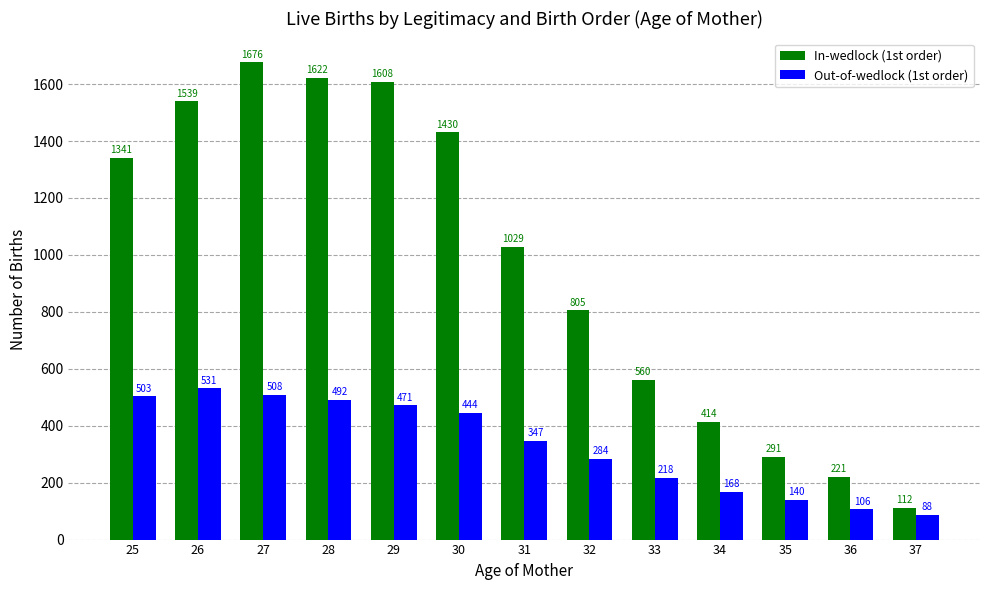

What is the approximate value of In-wedlock (1st order) at 30, to the nearest 50?

1450